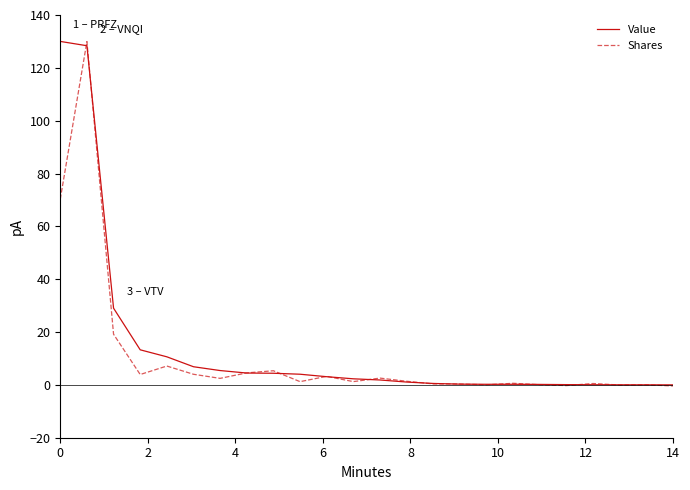

What is the greatest value displayed?

130.0